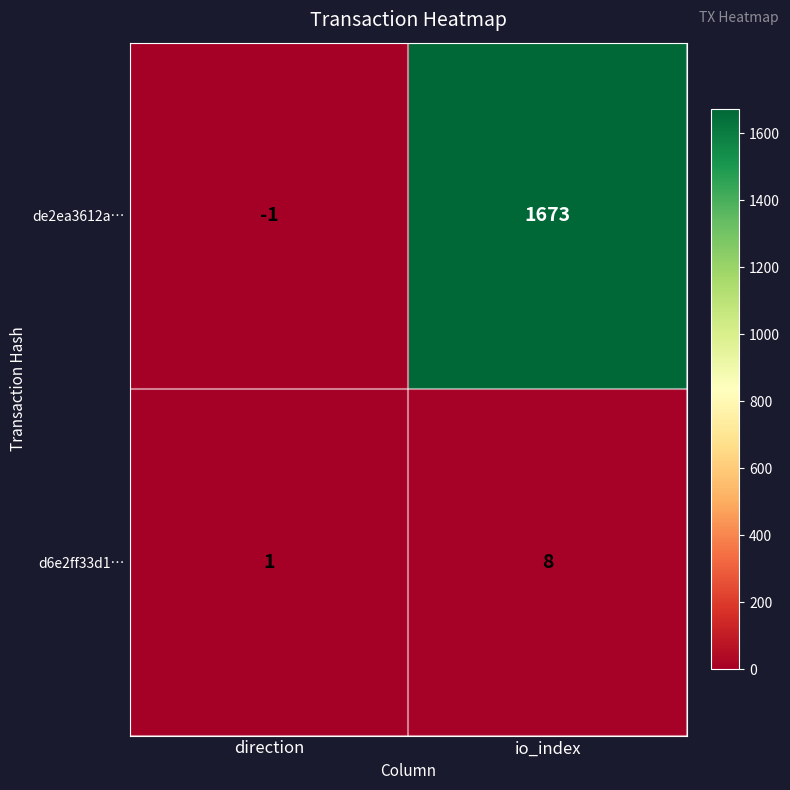

True or false: d6e2ff33d1… has a value of 3 at io_index.

False